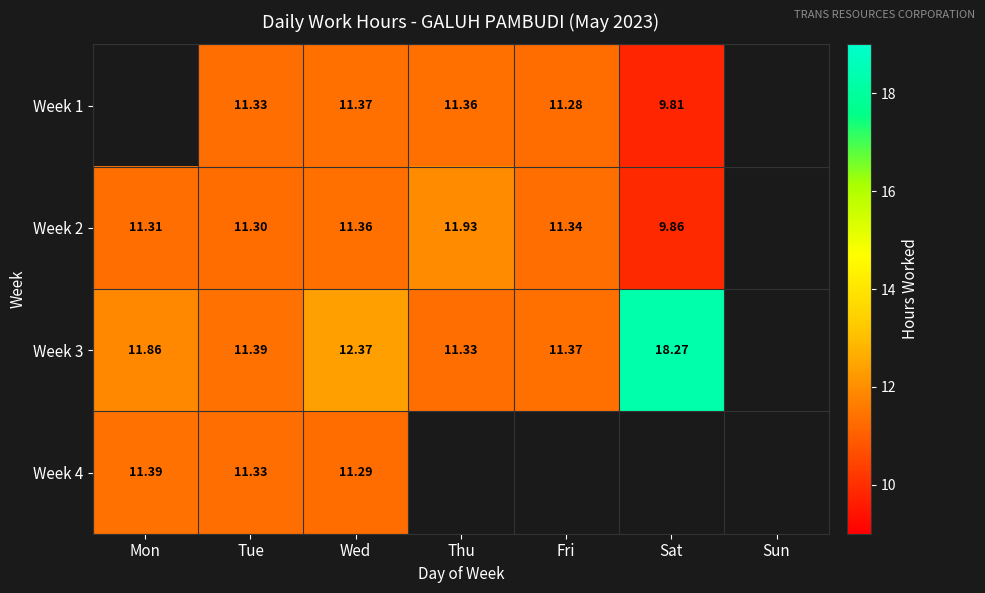

Is it true that Week 2 equals 11.3 at Fri?

True